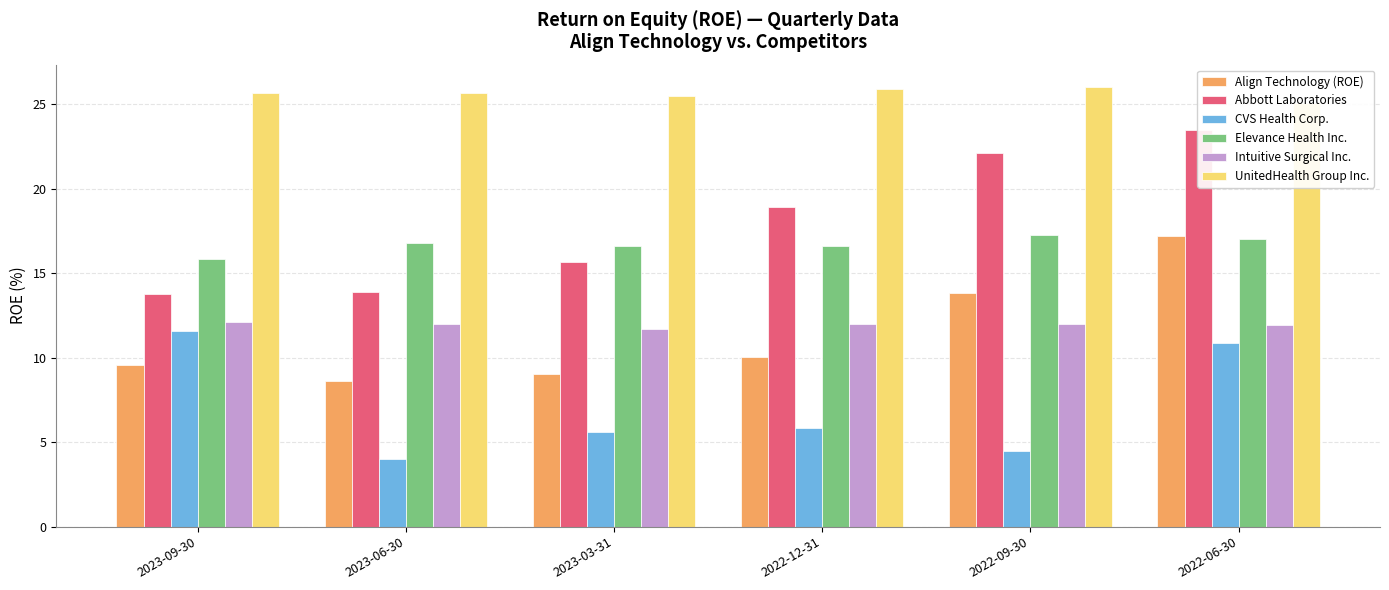

Which series has the widest spread of values?

Abbott Laboratories